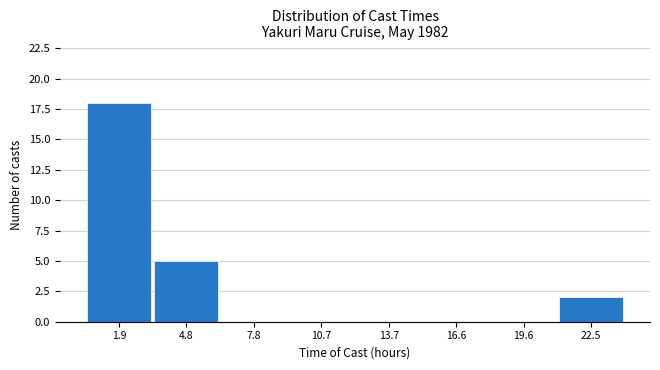

Reading left to right, list every bar in this chart as the range it spans on the x-axis followed by its height. Neither the bar edges nor the heights are printed on the chart, so give them approximately, as read against the axes.

0.5 to 3.5: 18
3.5 to 6.5: 5
6.5 to 9.0: 0
9.0 to 12.0: 0
12.0 to 15.0: 0
15.0 to 18.0: 0
18.0 to 21.0: 0
21.0 to 24.0: 2